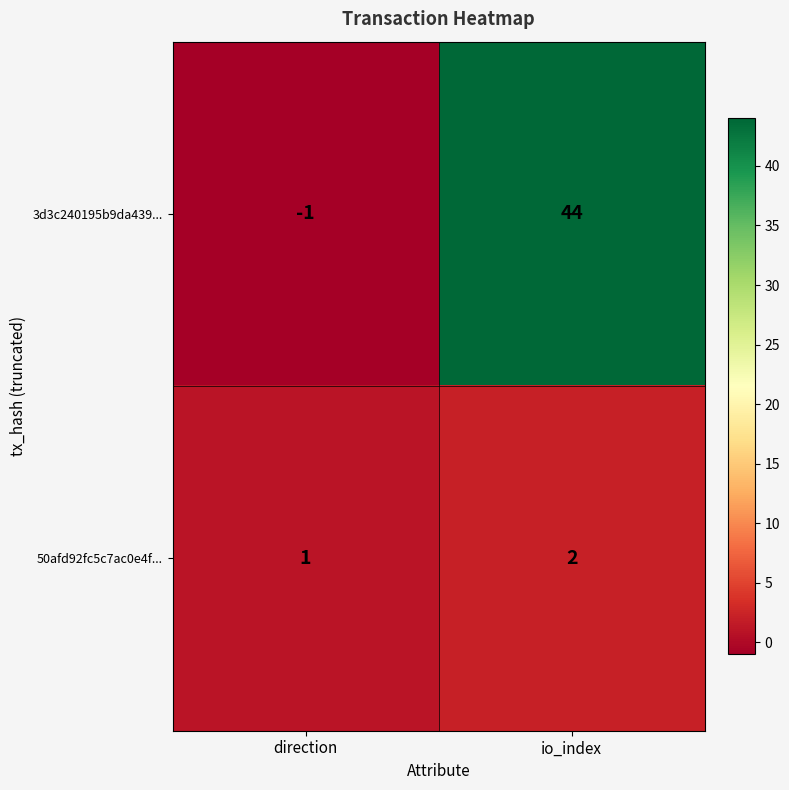

What is the difference between the 3d3c240195b9da439... values at io_index and direction?

45